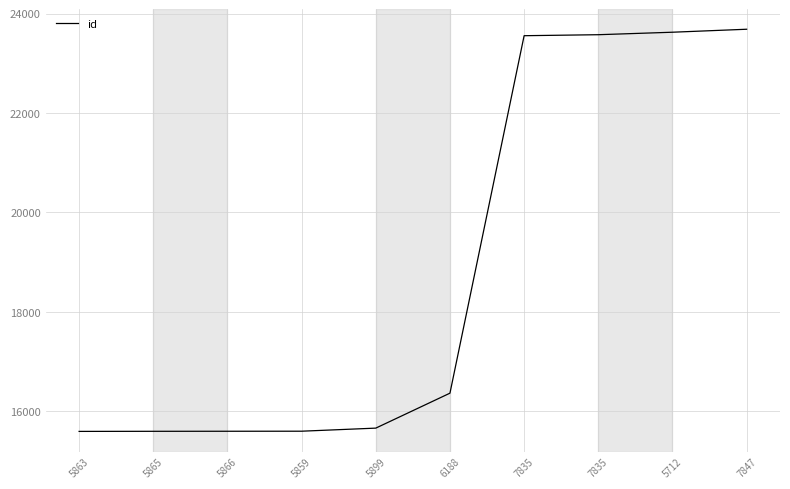

How many lines are shown in the chart?

1